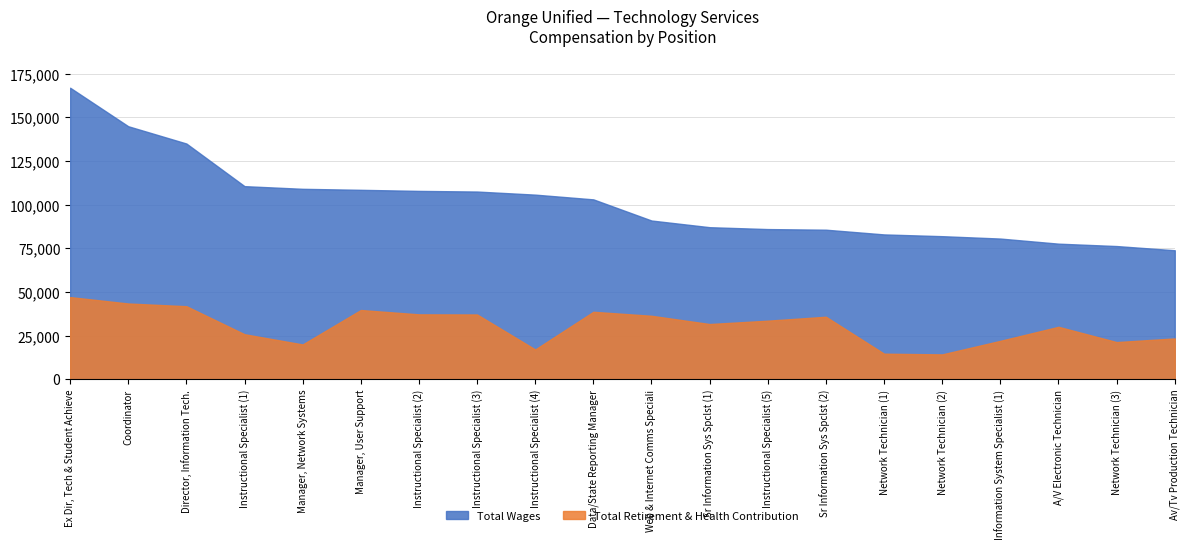

What are all the series names shown in the legend?

Total Wages, Total Retirement & Health Contribution